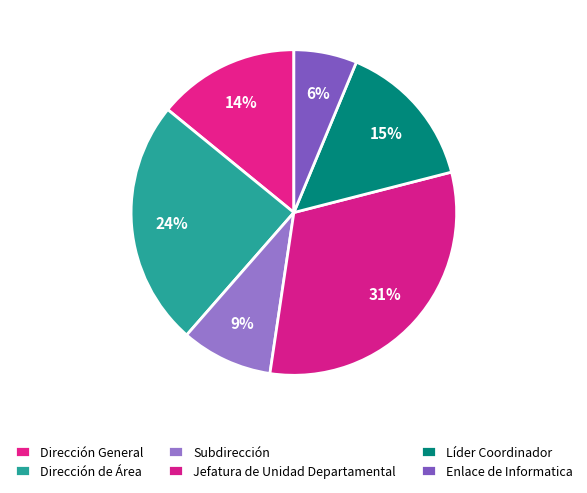

Count the number of slices in the pie.

6